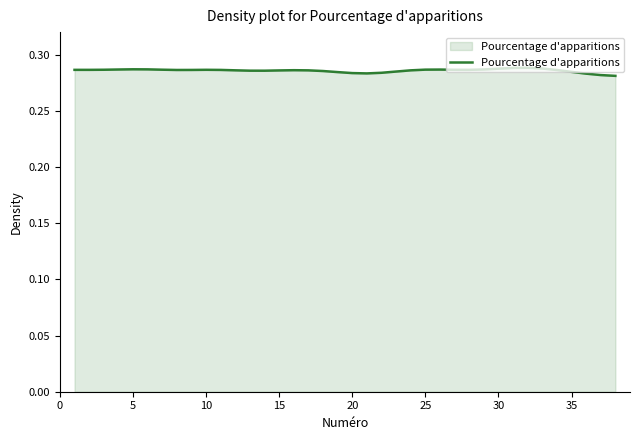

What is the sum of all values?

10.9